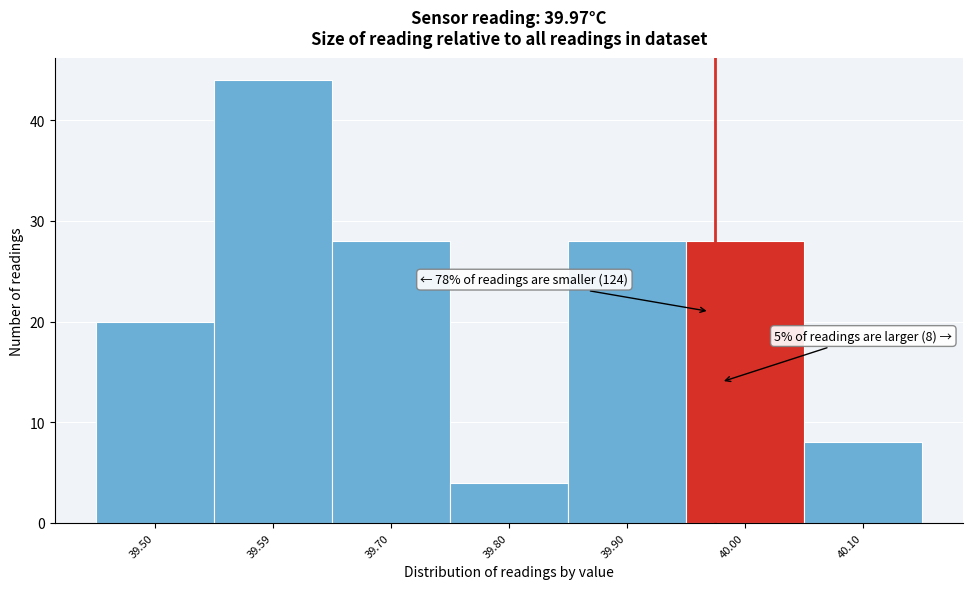

Over which range of the x-axis is the bar tallest?

39.545 to 39.645